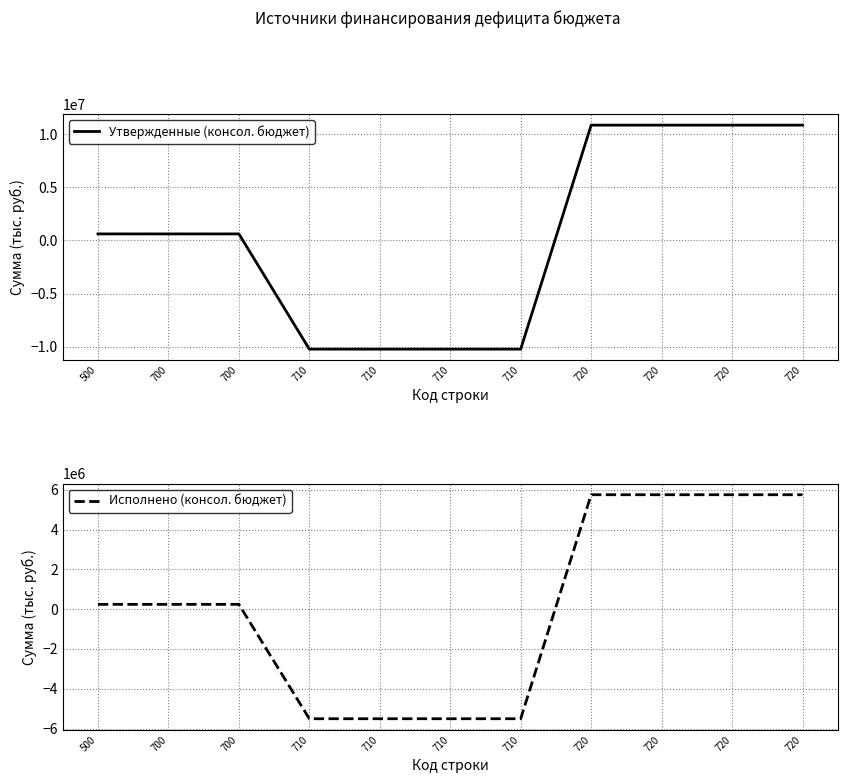

Reading right to left, list all the values displayed in this chart.

Утвержденные (консол. бюджет): 720=10830588.4	720=10830588.4	720=10830588.4	720=10830588.4	710=-10224700.0	710=-10224700.0	710=-10224700.0	710=-10224700.0	700=605888.4	700=605888.4	500=605888.4
Исполнено (консол. бюджет): 720=5746826.6	720=5746826.6	720=5746826.6	720=5746826.6	710=-5507410.6	710=-5507410.6	710=-5507410.6	710=-5507410.6	700=239416.0	700=239416.0	500=239416.0